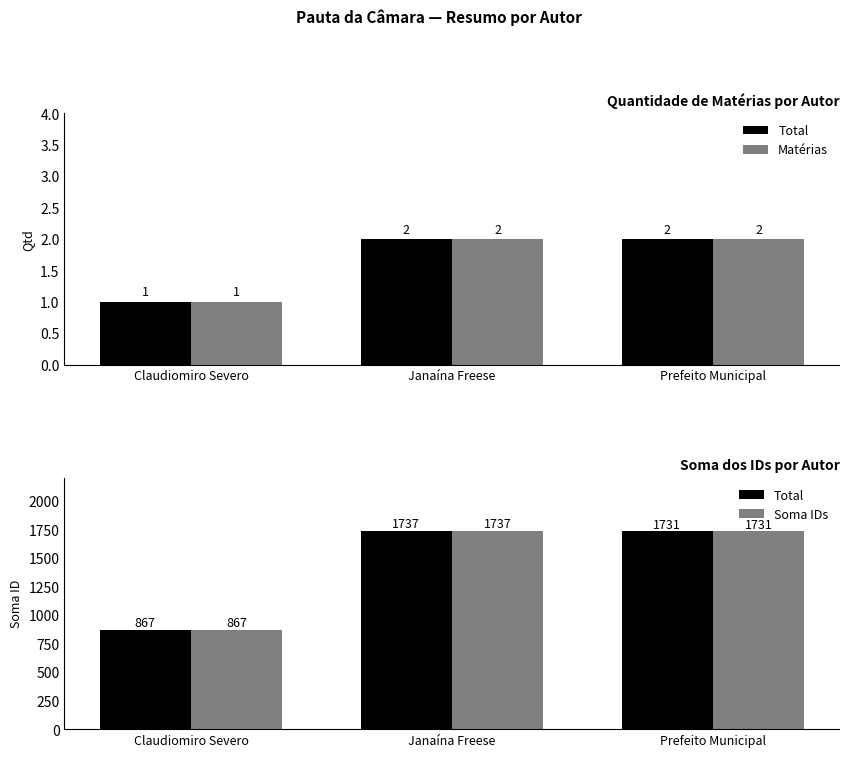

Reading left to right, extract all data points from this chart.

Total: Claudiomiro Severo=867	Janaína Freese=1737	Prefeito Municipal=1731
Matérias: Claudiomiro Severo=1	Janaína Freese=2	Prefeito Municipal=2
Soma IDs: Claudiomiro Severo=867	Janaína Freese=1737	Prefeito Municipal=1731